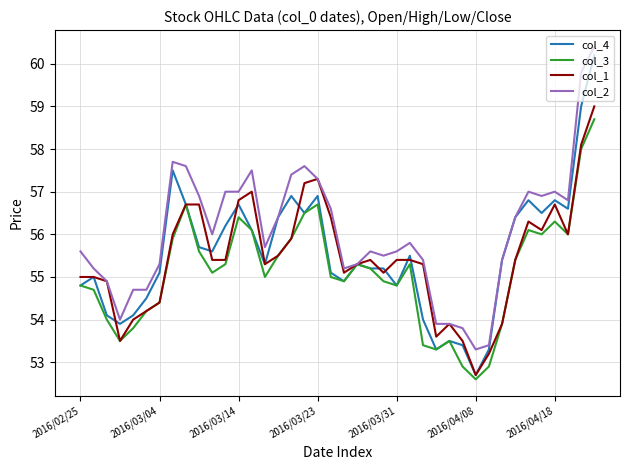

What is the smallest value displayed?

52.6